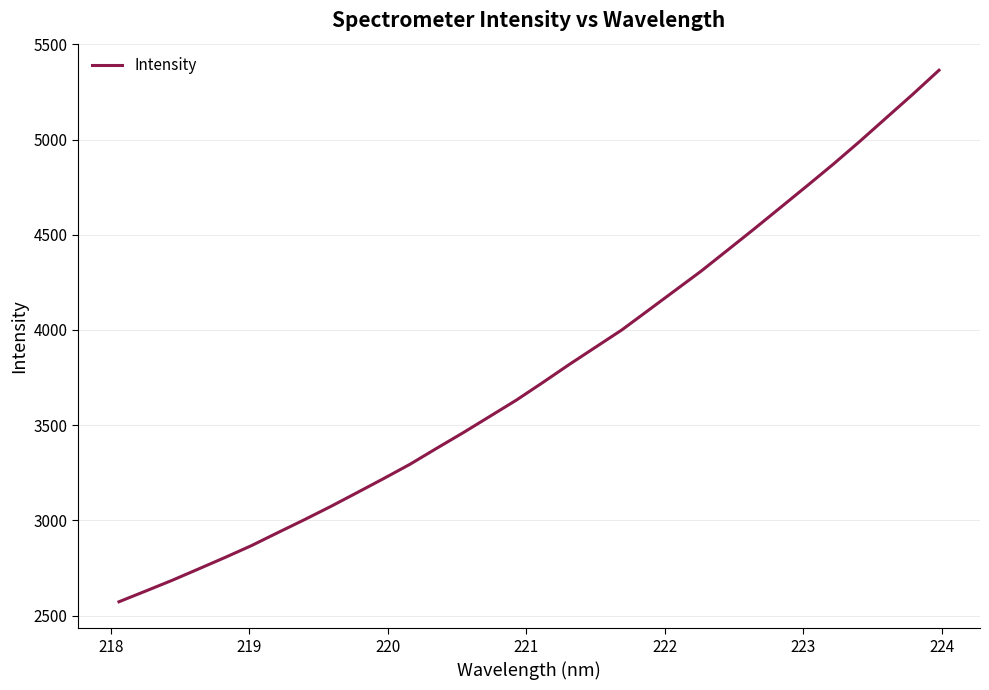

What is the difference between the maximum and minimum values?

2791.7